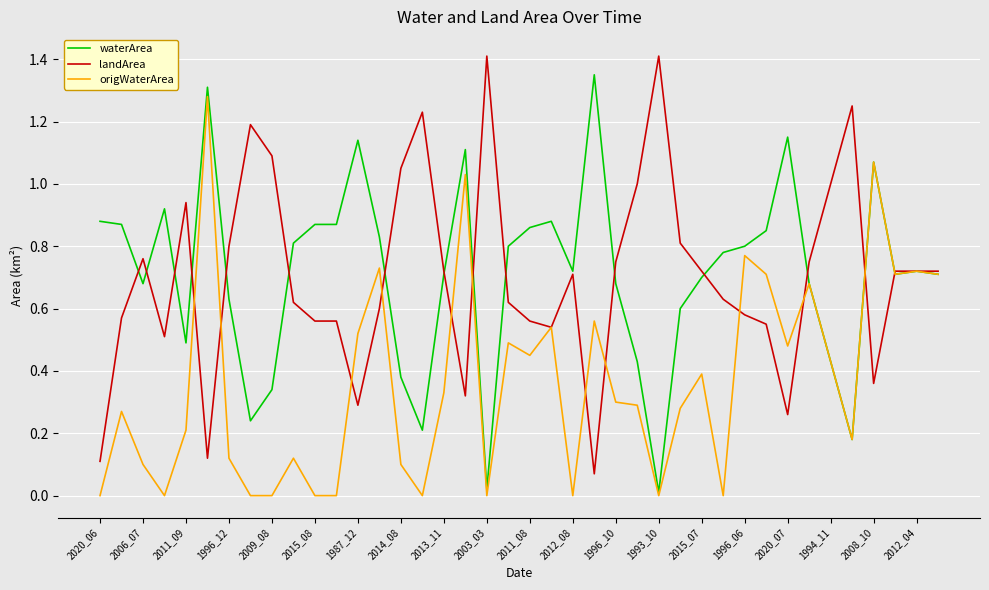

Is this an area chart (filled region under the line)?

No